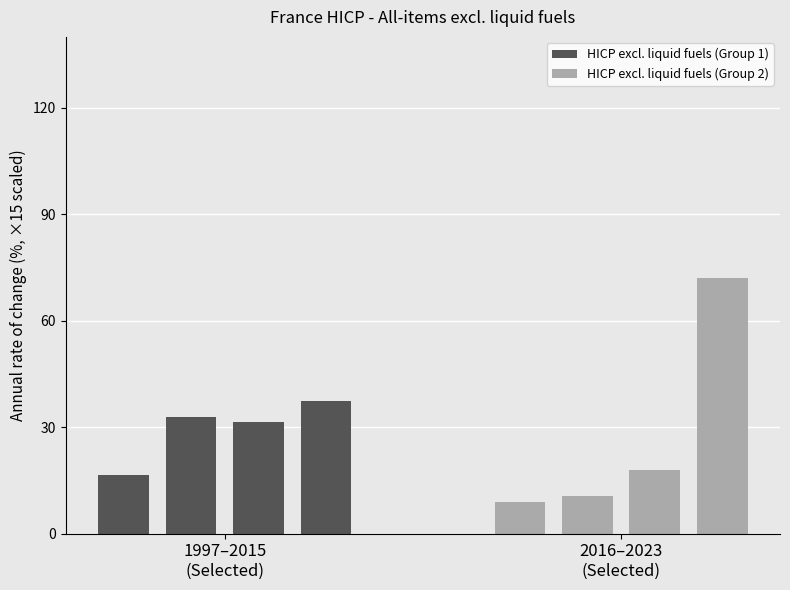

The value of HICP excl. liquid fuels (Group 2) at 2016–2023
(Selected) is 15.8. True or false?

False